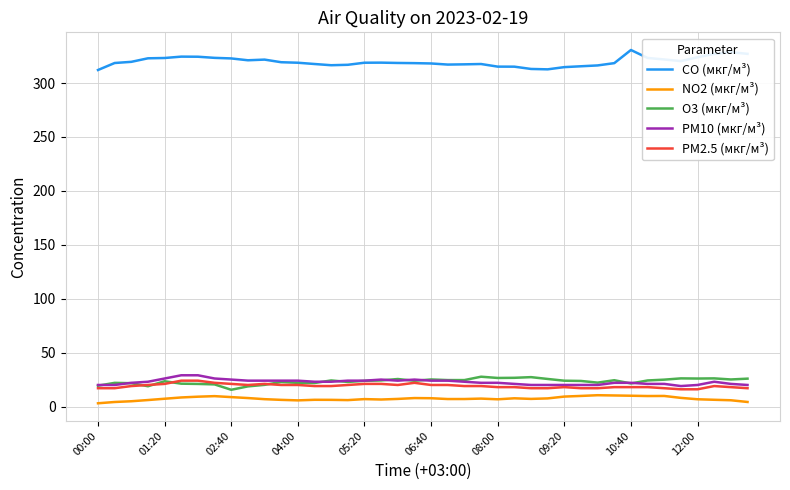

Which series has the largest total across all categories?

CO (мкг/м³)